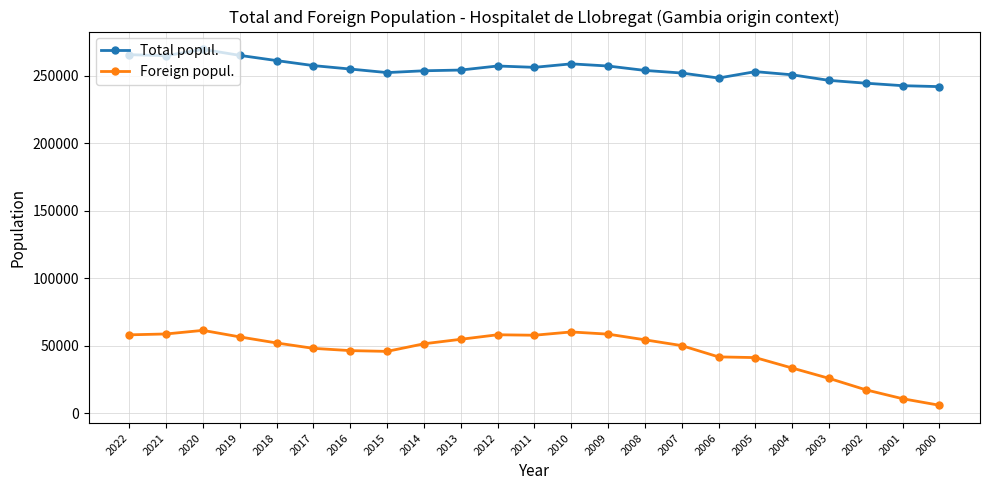

Where is the first local maximum for Foreign popul.?

2020